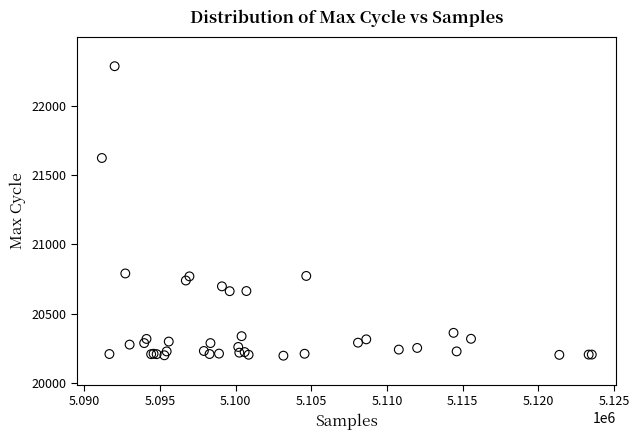

What Y value in the scatter plot is closest to 21241?

21624